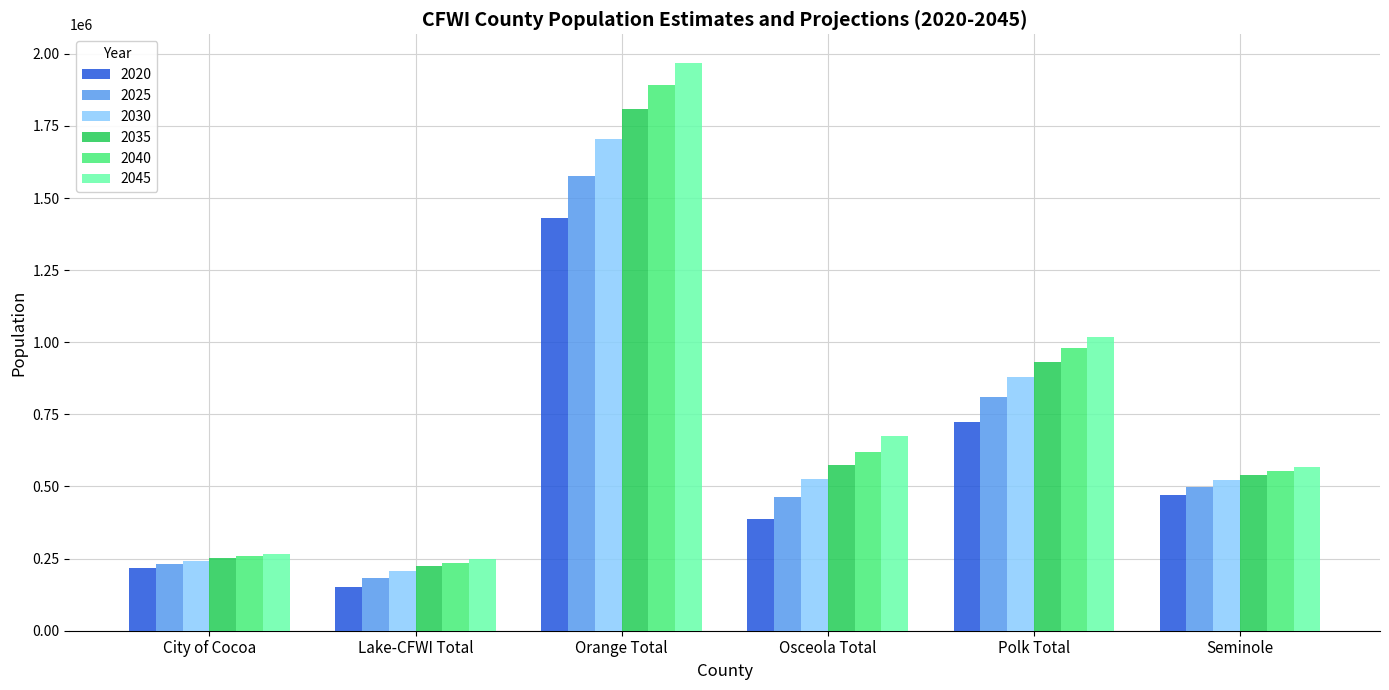

The 2020 series shows 151983 at Lake-CFWI Total. True or false?

True